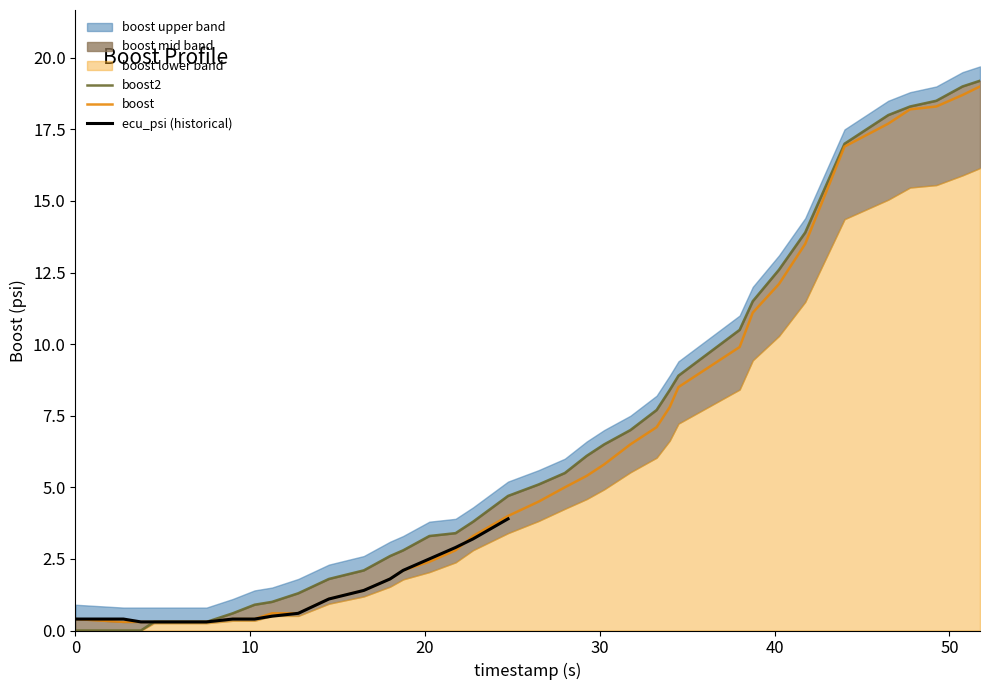

What position from the left is 38.0?

27